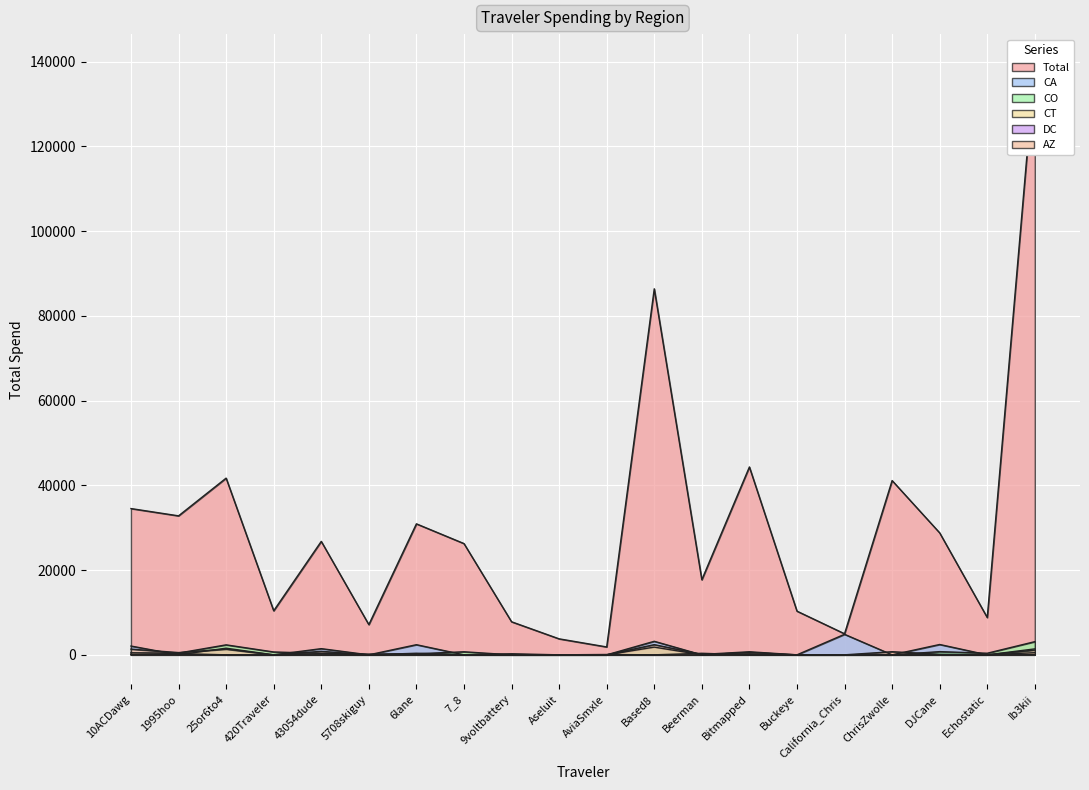

How many interior local valleys does the Total series have?

7